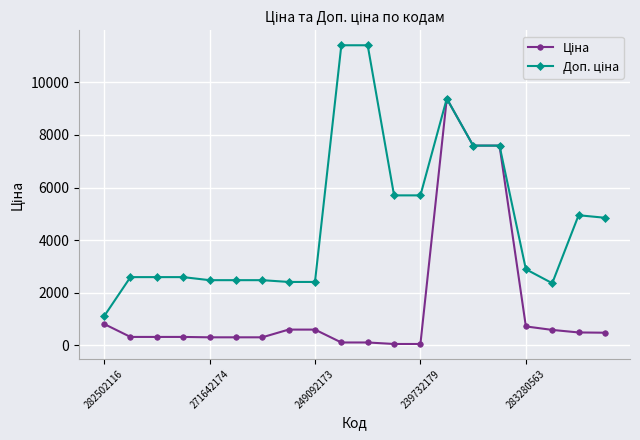

What is the greatest value displayed?

11410.0